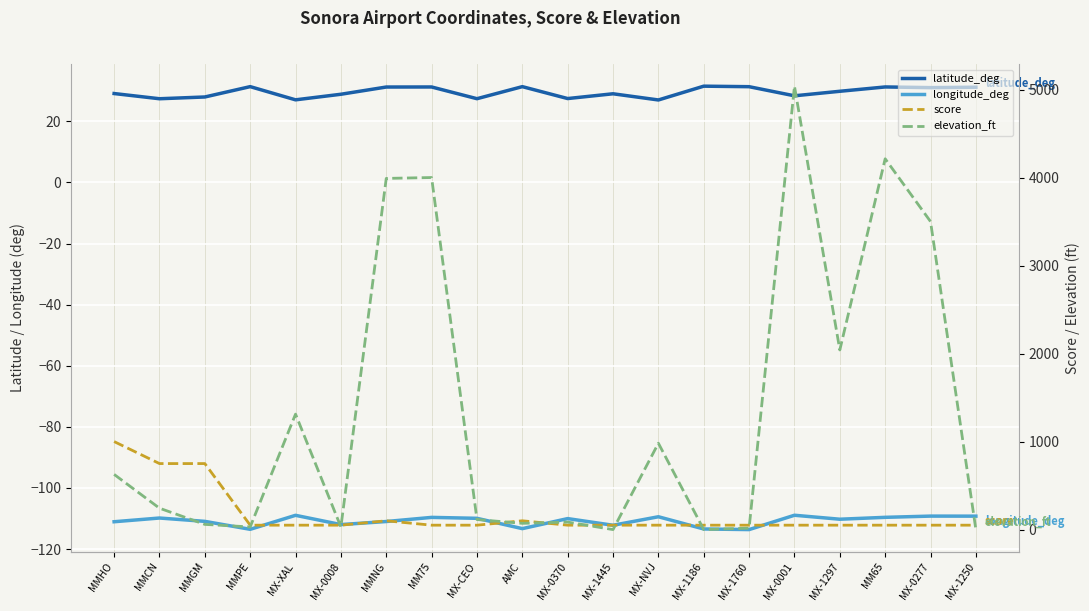

At which label does score reach its peak?

MMHO